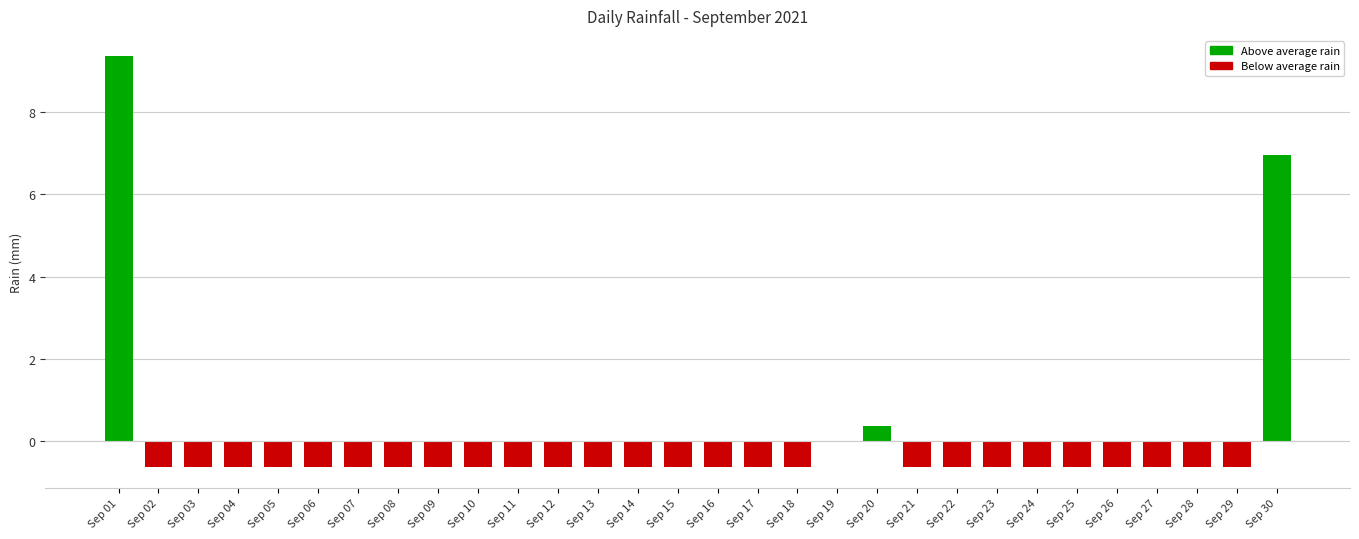

How many categories are shown in the chart?

30